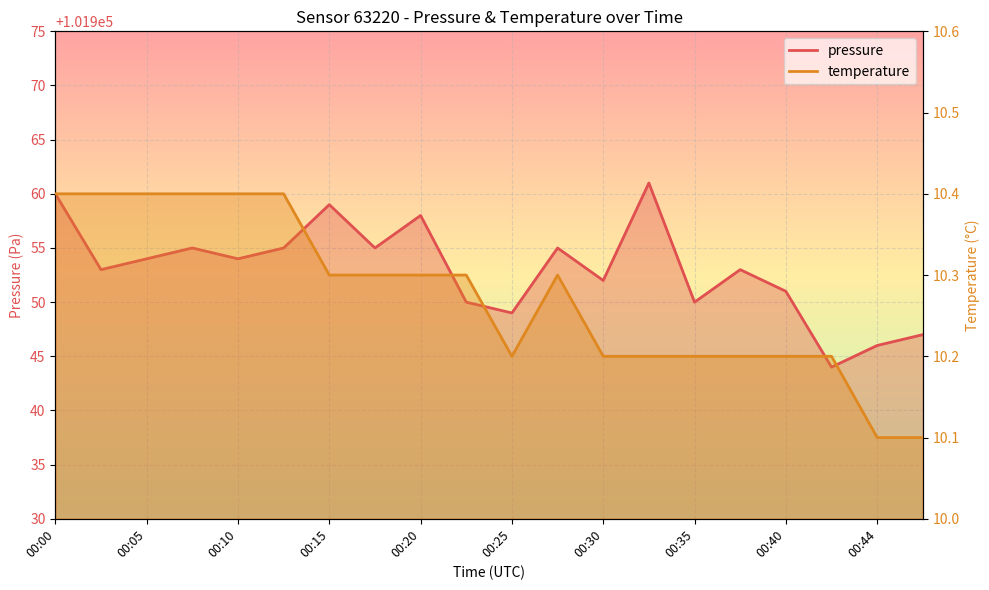

What value does the pressure series have at 00:17?

101955.0